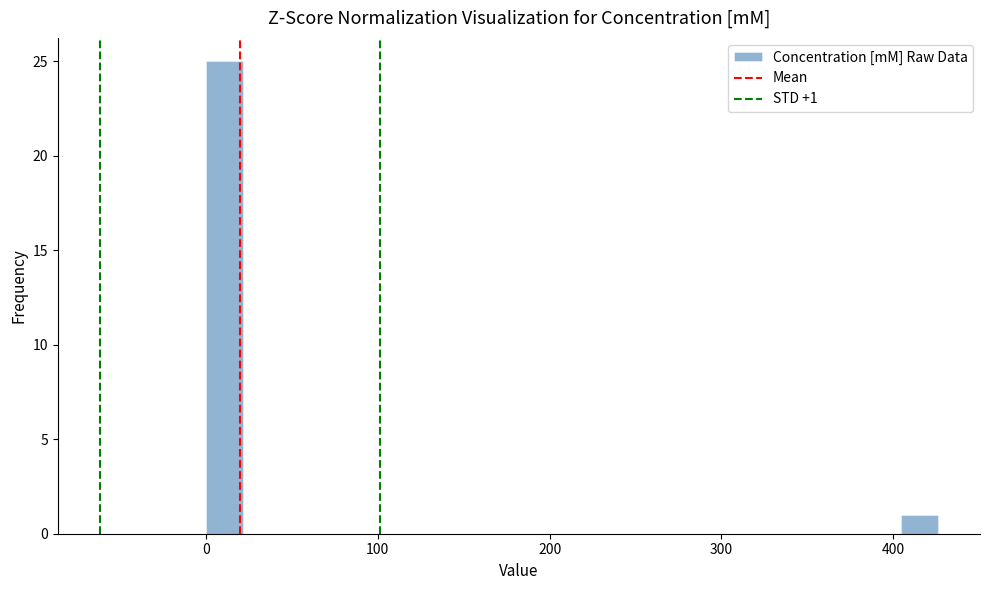

Read against the x-axis, roughly where is the centre of the tallest bar?

10